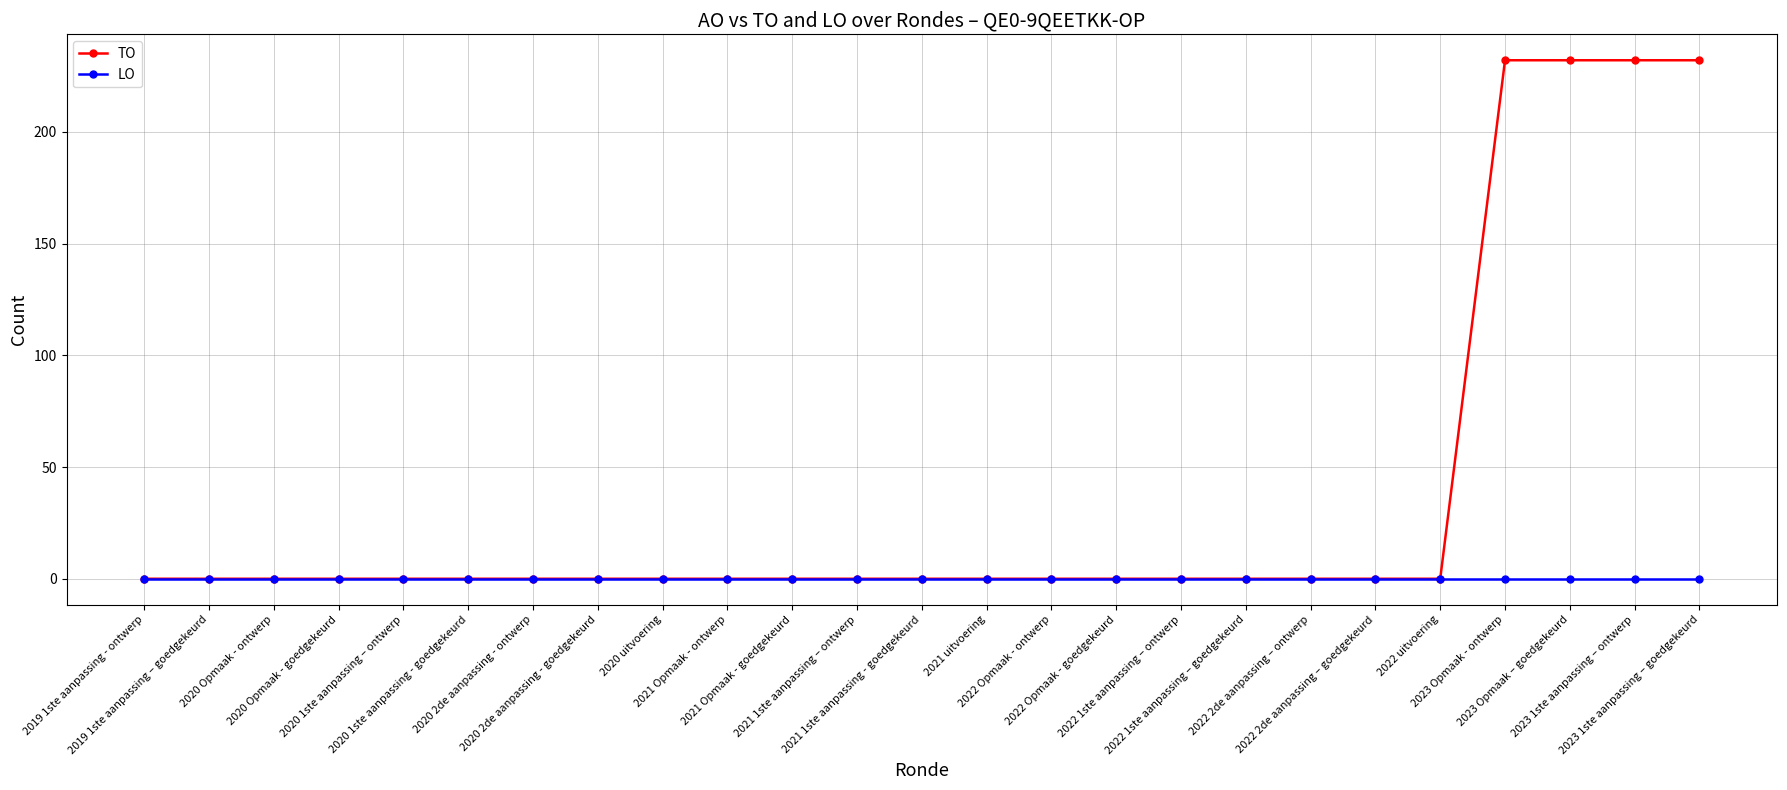

Which series has the widest spread of values?

TO